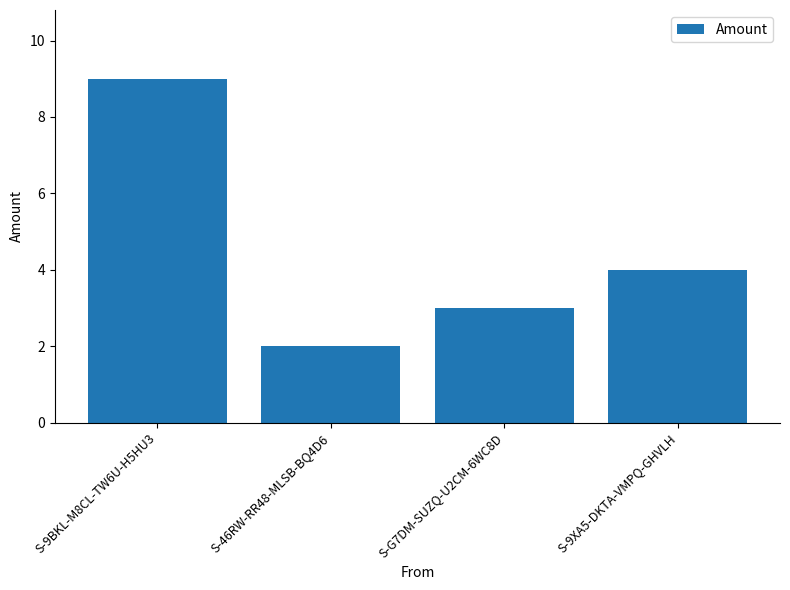

What is the difference between the maximum and minimum values?

7